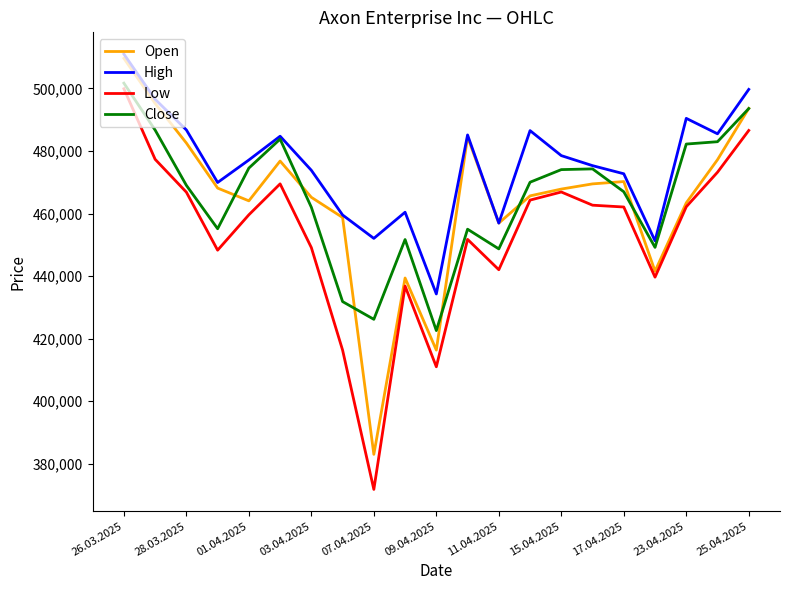

True or false: Low and High intersect in this chart.

False